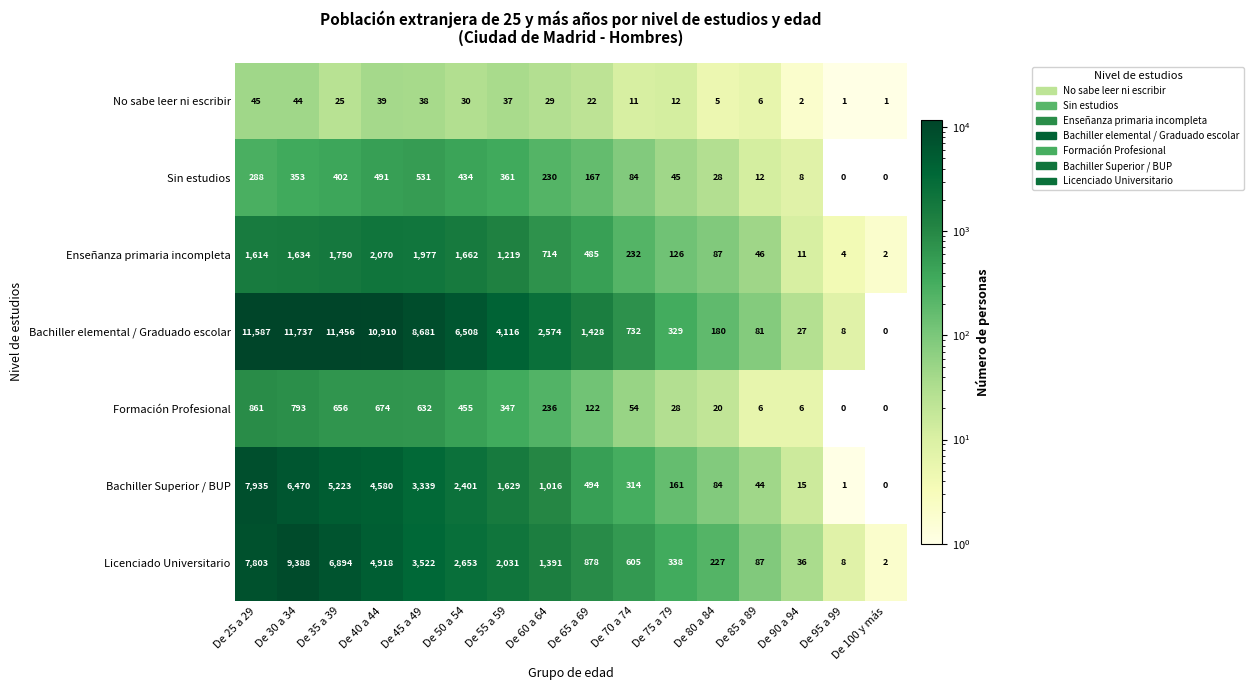

What is the maximum value for Sin estudios?

531